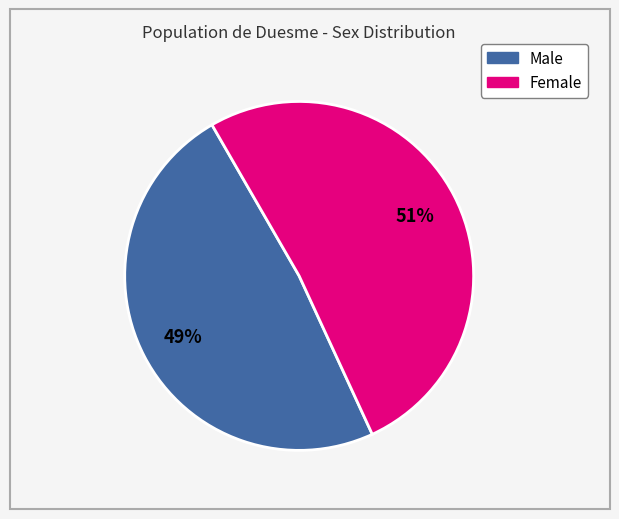

Which category accounts for the majority?

Female